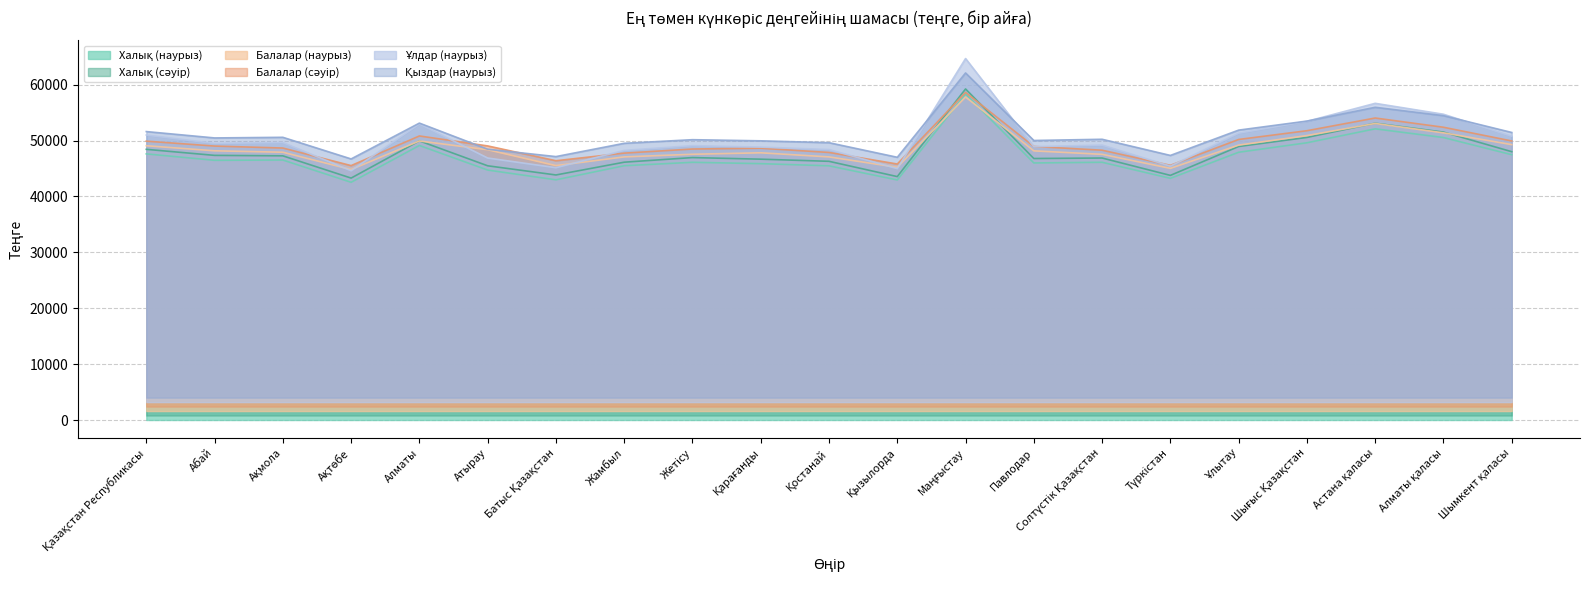

What are all the series names shown in the legend?

Халық (наурыз), Халық (сәуір), Балалар (наурыз), Балалар (сәуір), Ұлдар (наурыз), Қыздар (наурыз)